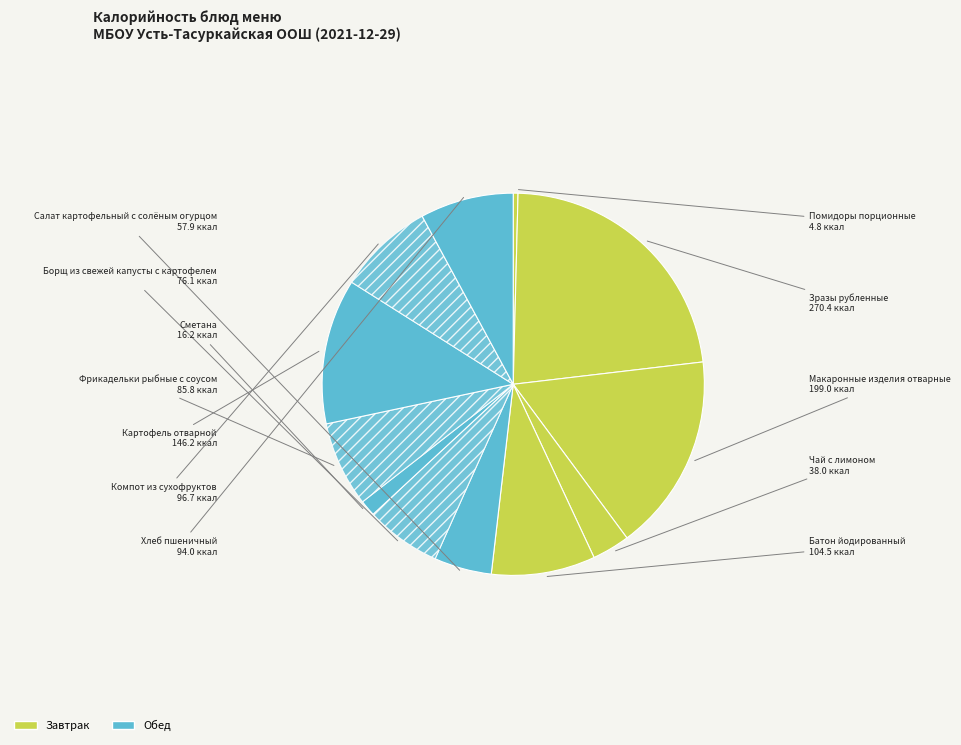

How many slices are in this pie chart?

12